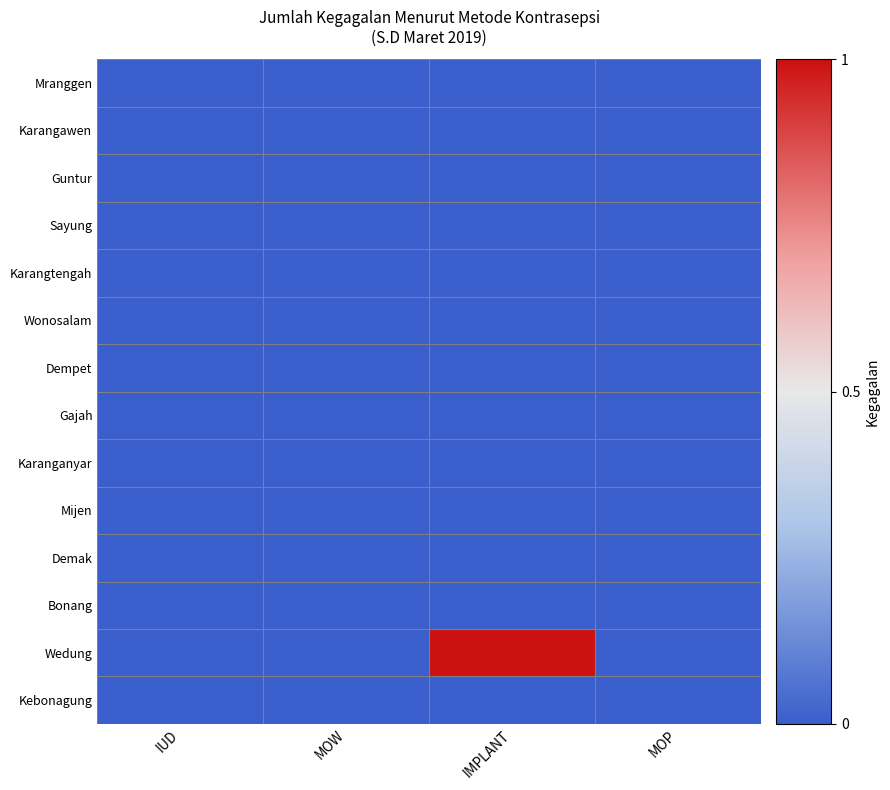

Reading right to left, transcribe all the data shown in this chart.

Mranggen: MOP=0	IMPLANT=0	MOW=0	IUD=0
Karangawen: MOP=0	IMPLANT=0	MOW=0	IUD=0
Guntur: MOP=0	IMPLANT=0	MOW=0	IUD=0
Sayung: MOP=0	IMPLANT=0	MOW=0	IUD=0
Karangtengah: MOP=0	IMPLANT=0	MOW=0	IUD=0
Wonosalam: MOP=0	IMPLANT=0	MOW=0	IUD=0
Dempet: MOP=0	IMPLANT=0	MOW=0	IUD=0
Gajah: MOP=0	IMPLANT=0	MOW=0	IUD=0
Karanganyar: MOP=0	IMPLANT=0	MOW=0	IUD=0
Mijen: MOP=0	IMPLANT=0	MOW=0	IUD=0
Demak: MOP=0	IMPLANT=0	MOW=0	IUD=0
Bonang: MOP=0	IMPLANT=0	MOW=0	IUD=0
Wedung: MOP=0	IMPLANT=1	MOW=0	IUD=0
Kebonagung: MOP=0	IMPLANT=0	MOW=0	IUD=0